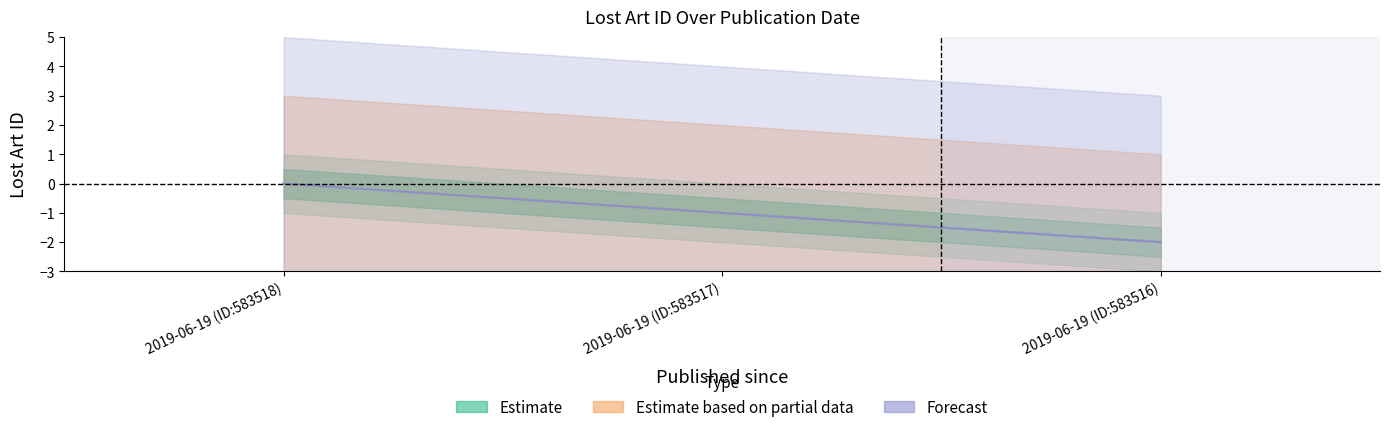

Reading right to left, extract all data points from this chart.

Estimate: 2019-06-19 (ID:583516)=-2	2019-06-19 (ID:583517)=-1	2019-06-19 (ID:583518)=0
Estimate based on partial data: 2019-06-19 (ID:583516)=-2	2019-06-19 (ID:583517)=-1	2019-06-19 (ID:583518)=0
Forecast: 2019-06-19 (ID:583516)=-2	2019-06-19 (ID:583517)=-1	2019-06-19 (ID:583518)=0